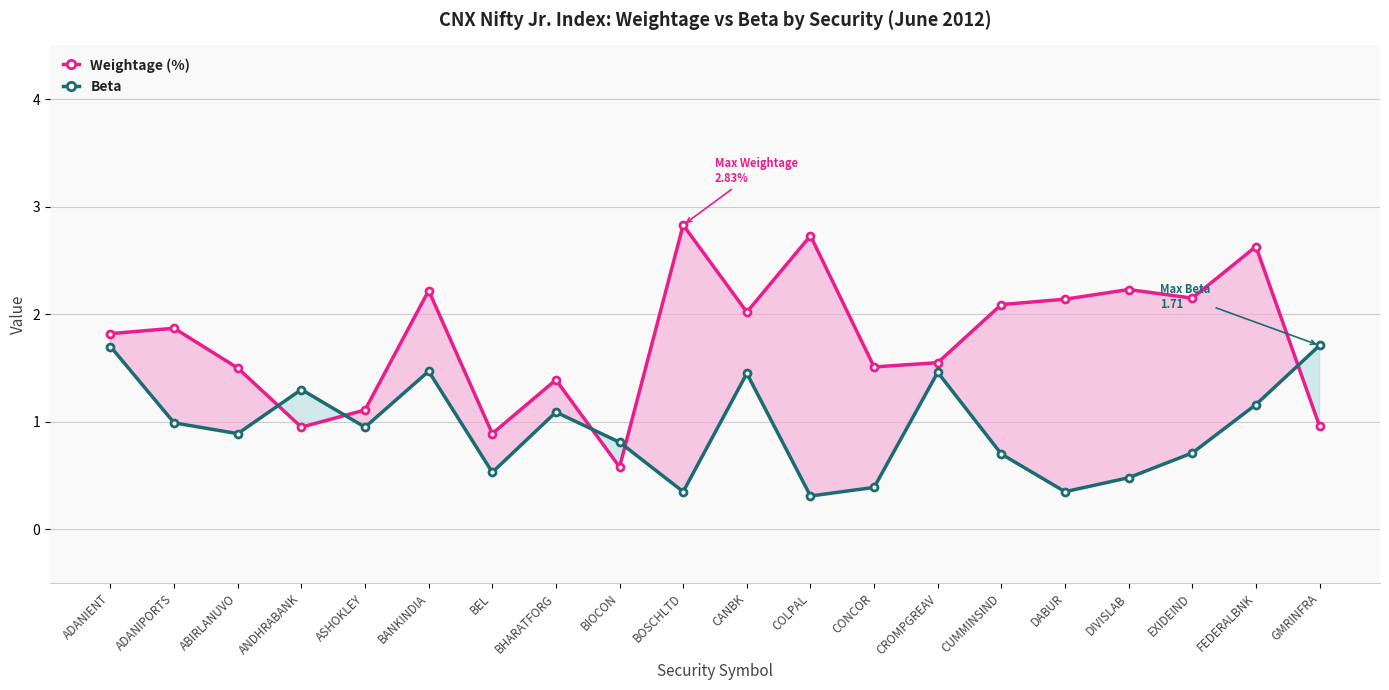

What is the difference between the second highest and second lowest values in the Beta series?

1.4